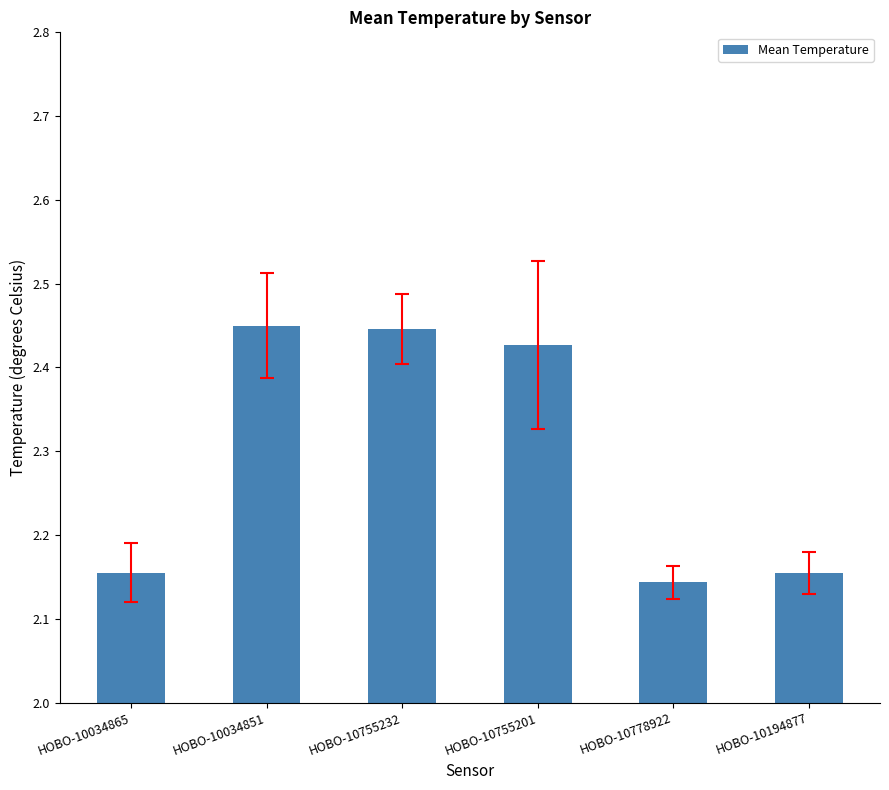

The value at HOBO-10755201 is 1.7. True or false?

False